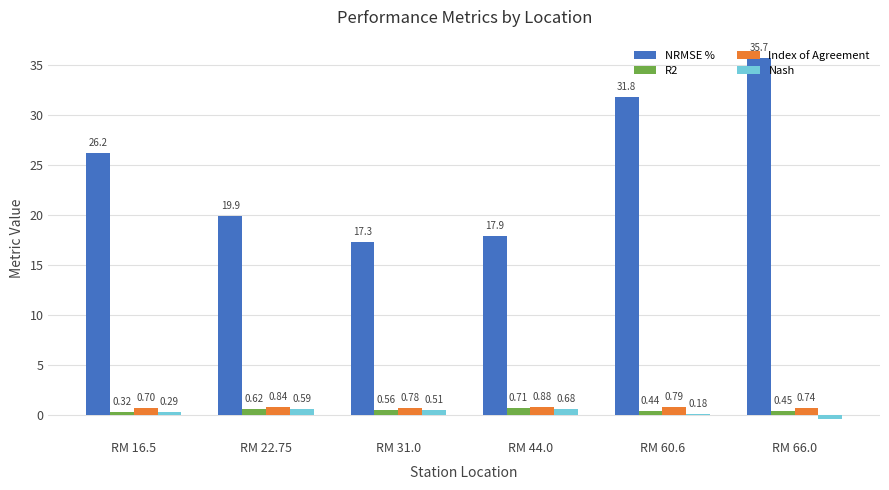

Which category has the highest value across all series?

RM 66.0